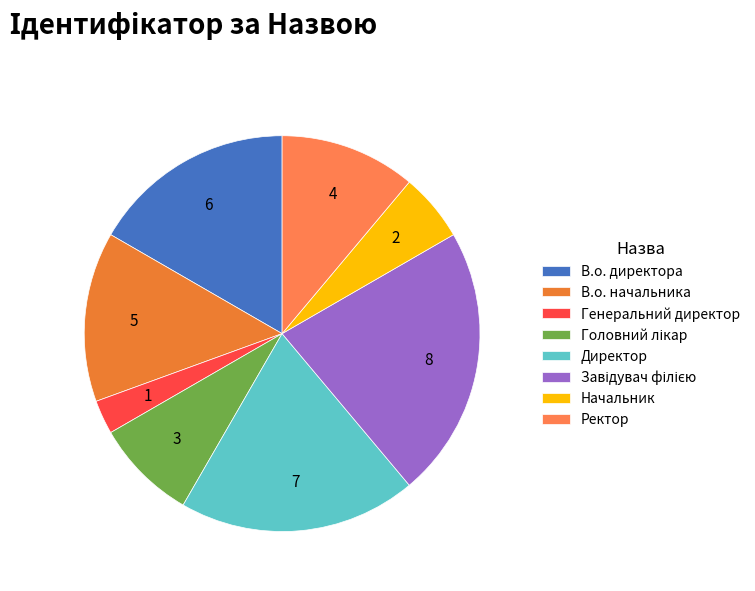

Does any single category account for the majority?

No